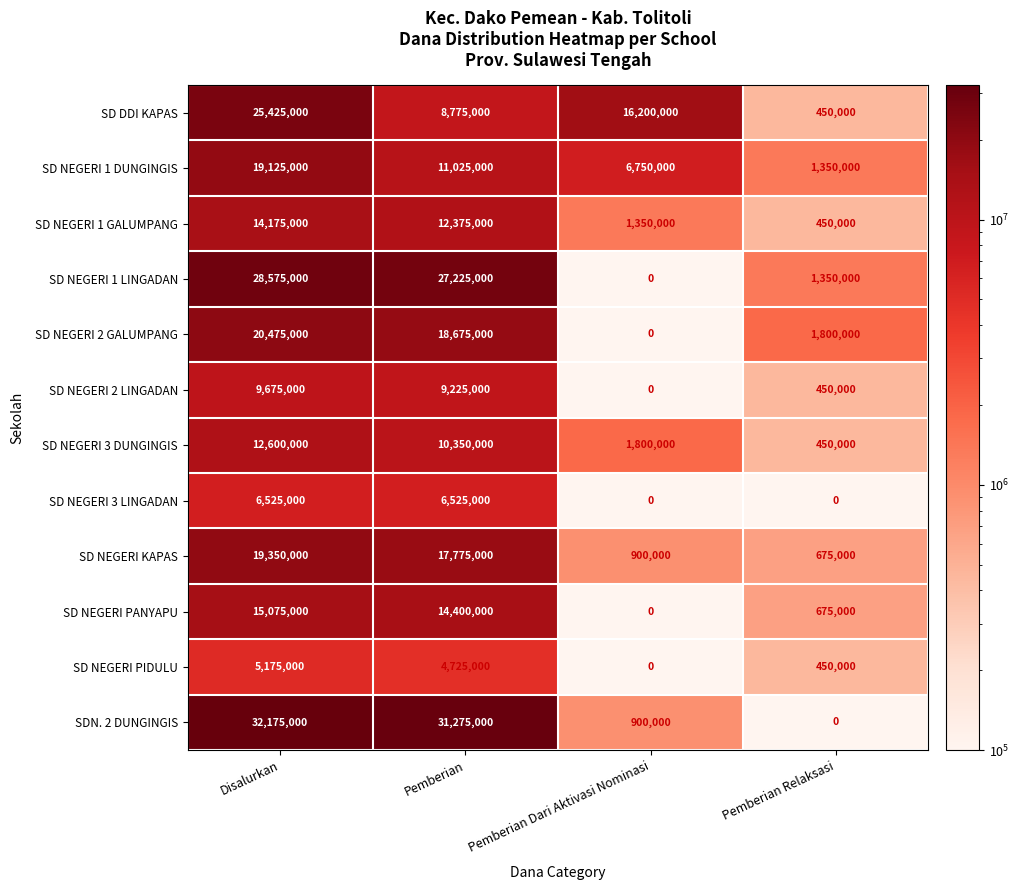

Is it true that SD NEGERI 1 DUNGINGIS equals 601340 at Pemberian Relaksasi?

False